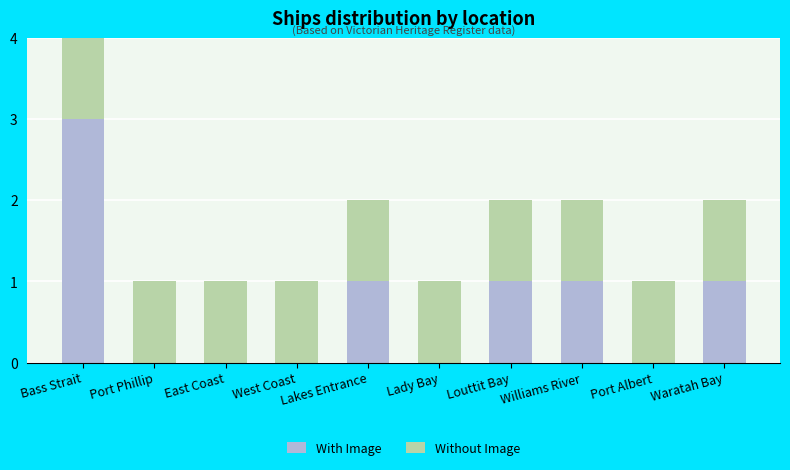

At which category is the sum across all series the highest?

Bass Strait